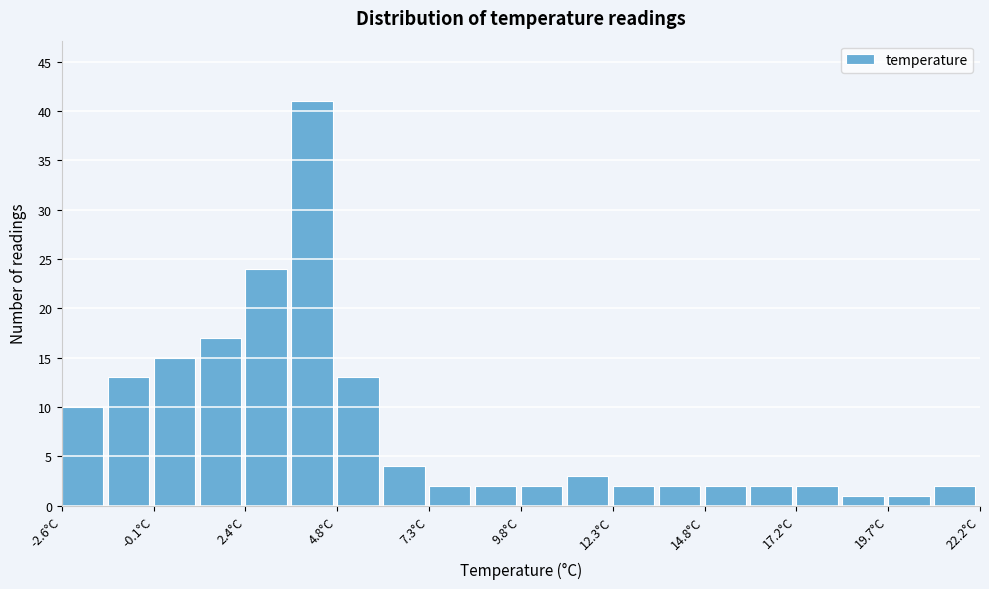

Read against the x-axis, roughly where is the centre of the tallest bar?

4.0